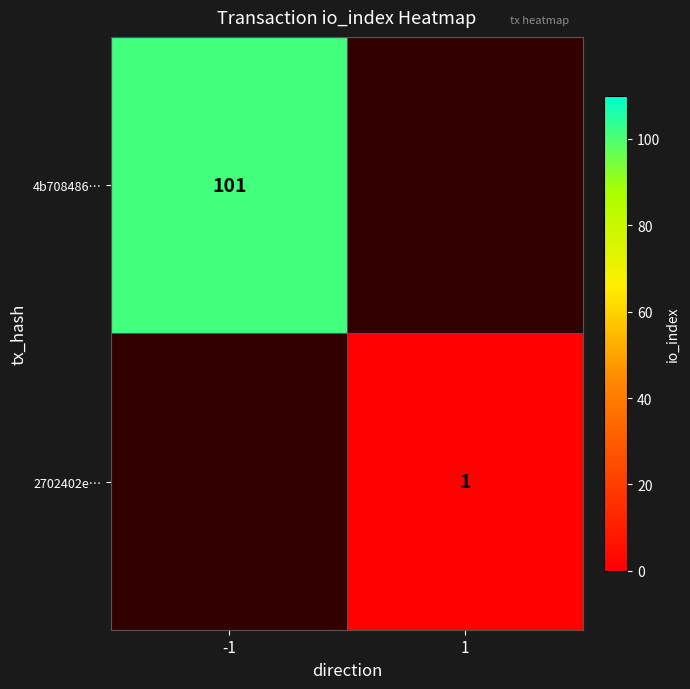

True or false: 2702402e… has a value of 1 at 1.

True